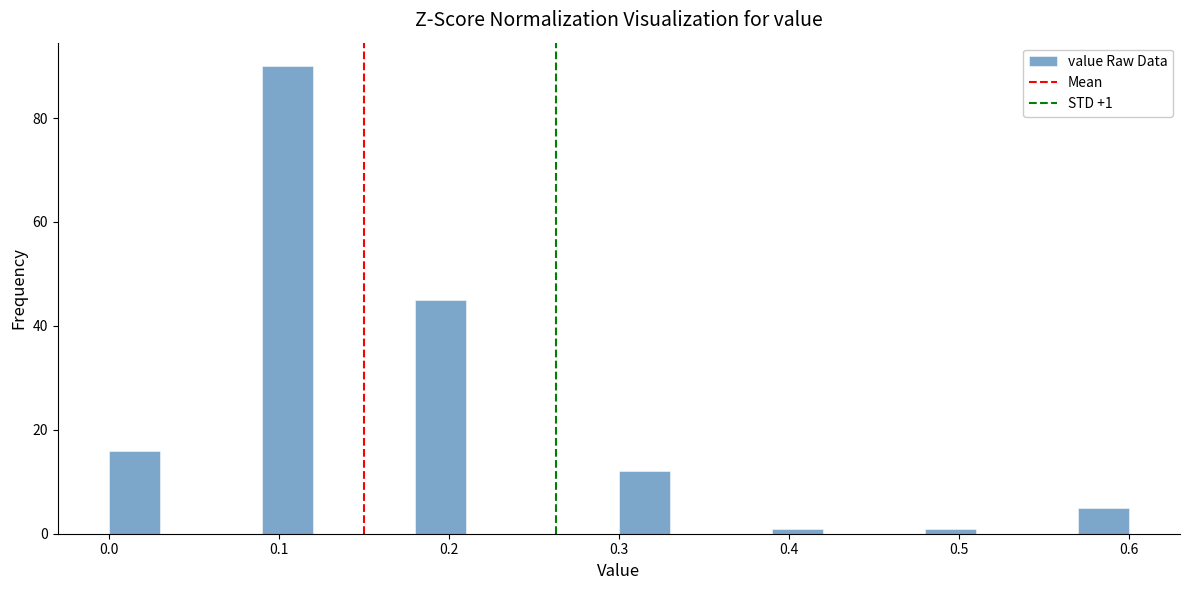

Around what value on the x-axis is the tallest bar? Give the approximate position of its centre, as read against the axis.

0.11